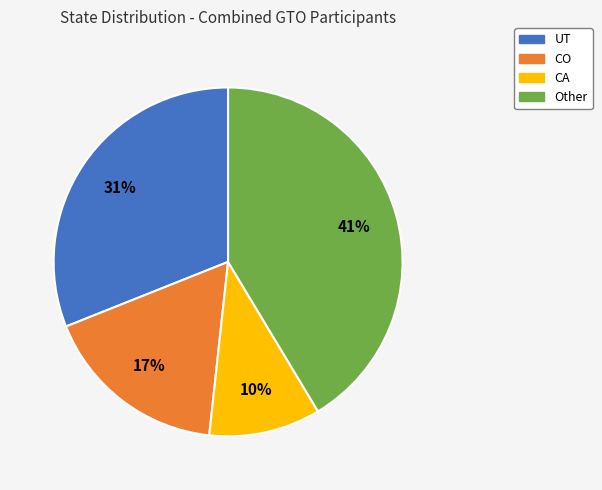

Does any single category account for the majority?

No